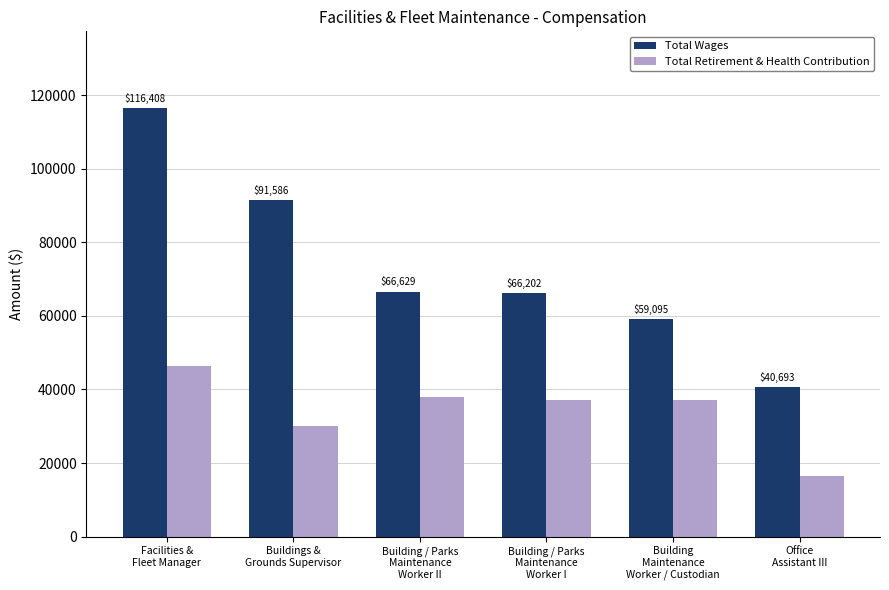

What is the label of the 5th bar from the left?

Building
Maintenance
Worker / Custodian